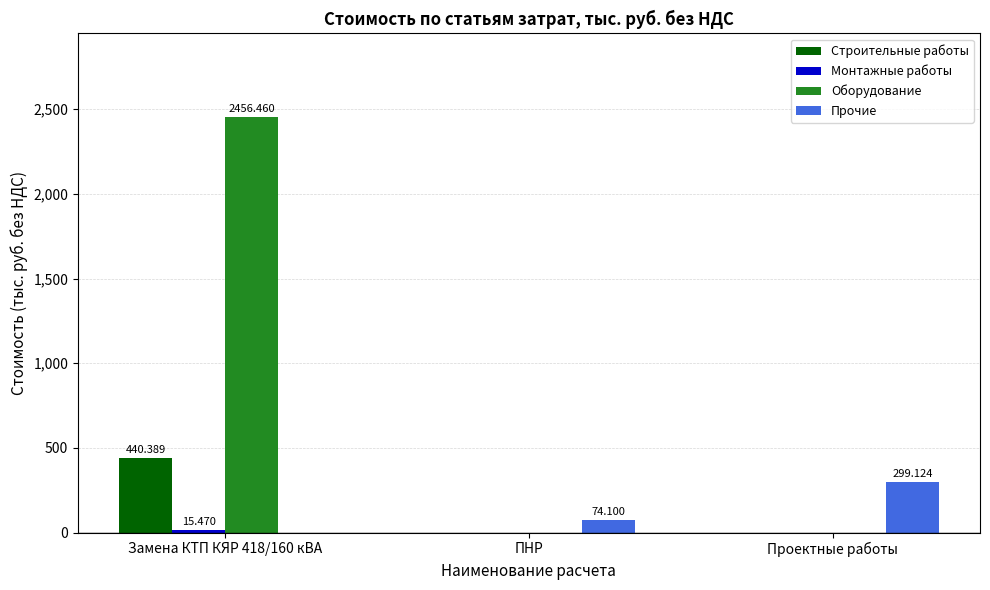

Between Замена КТП КЯР 418/160 кВА and Проектные работы, which series saw the biggest shift?

Оборудование